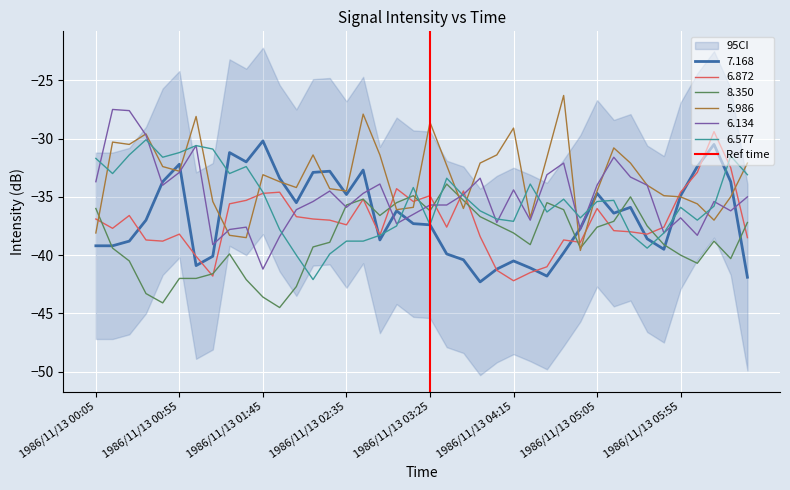

The value of 6.134 at 1986/11/13 05:55 is -15.6. True or false?

False